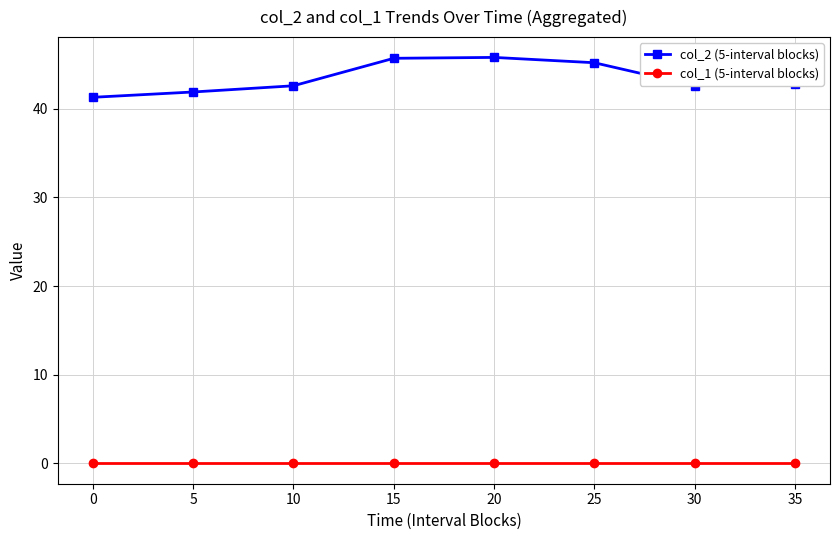

The col_1 (5-interval blocks) series shows 0.0 at 15. True or false?

True